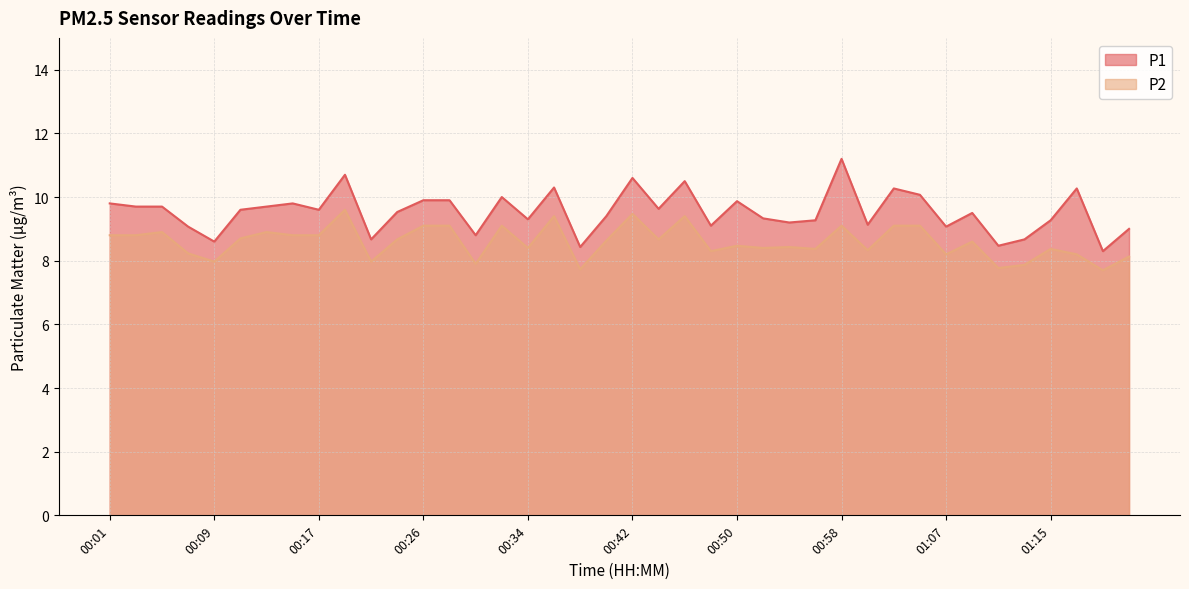

What is the lowest value of the P2 series?

7.7